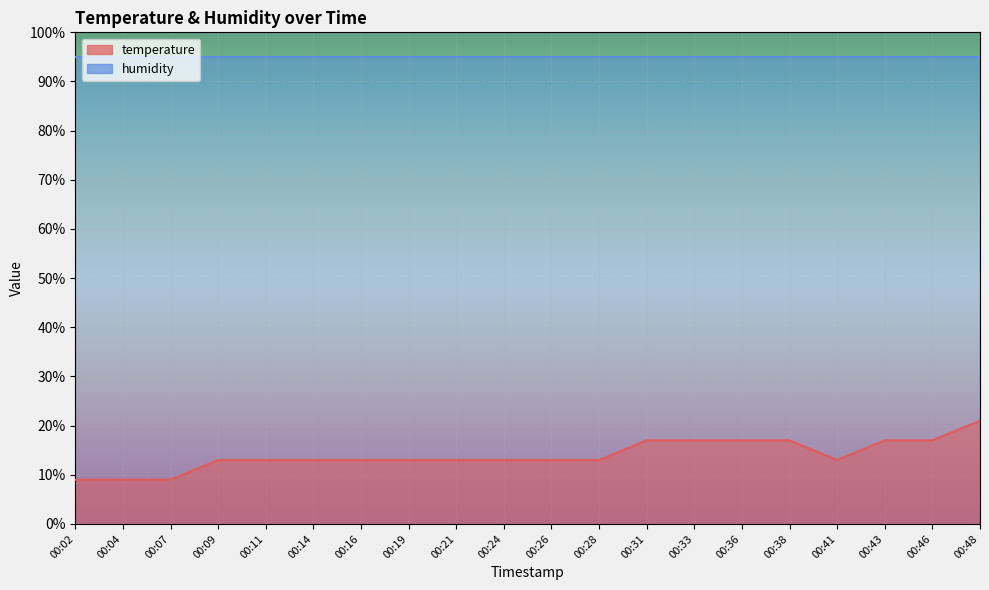

Is it true that the value at 00:46 is 17.0?

True